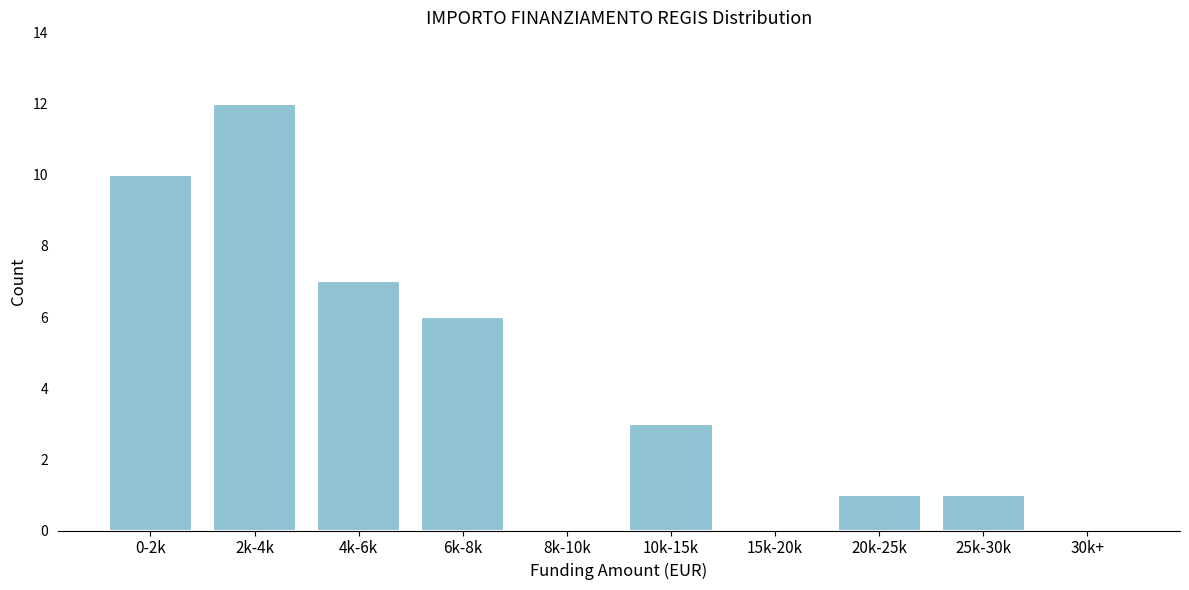

Reading left to right, what are all the values shown in this chart?

0-2k=10	2k-4k=12	4k-6k=7	6k-8k=6	8k-10k=0	10k-15k=3	15k-20k=0	20k-25k=1	25k-30k=1	30k+=0